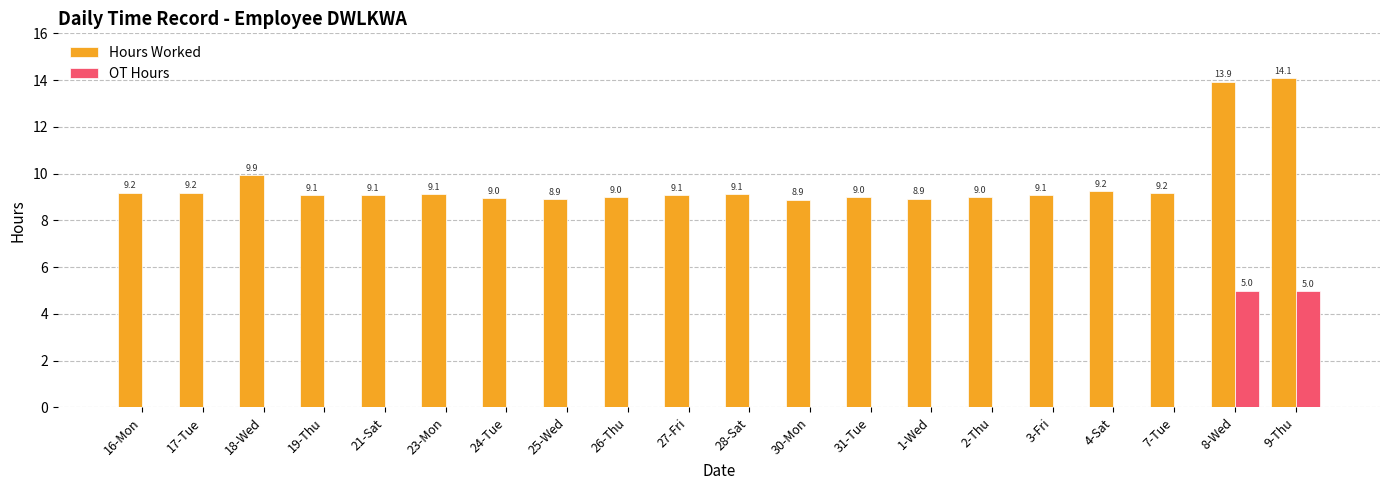

What is the sum of the Hours Worked values at 30-Mon and 3-Fri?

18.0